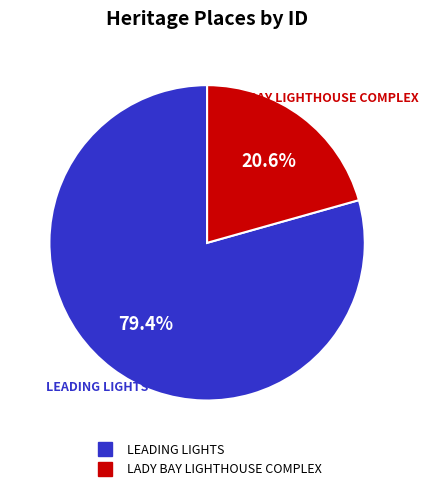

To the nearest percent, what portion does LADY BAY LIGHTHOUSE COMPLEX represent?

21%